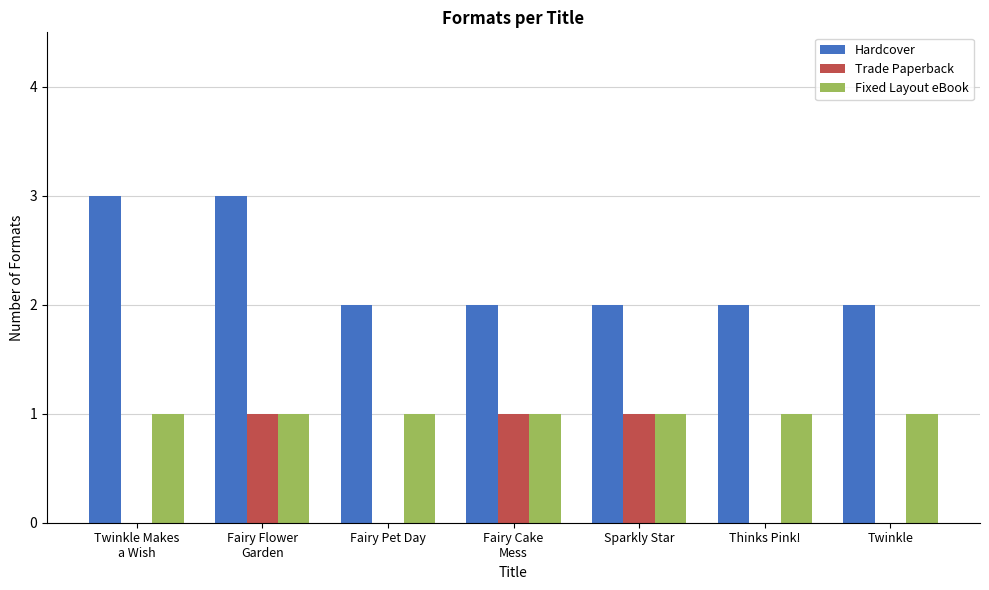

What is the greatest value displayed?

3